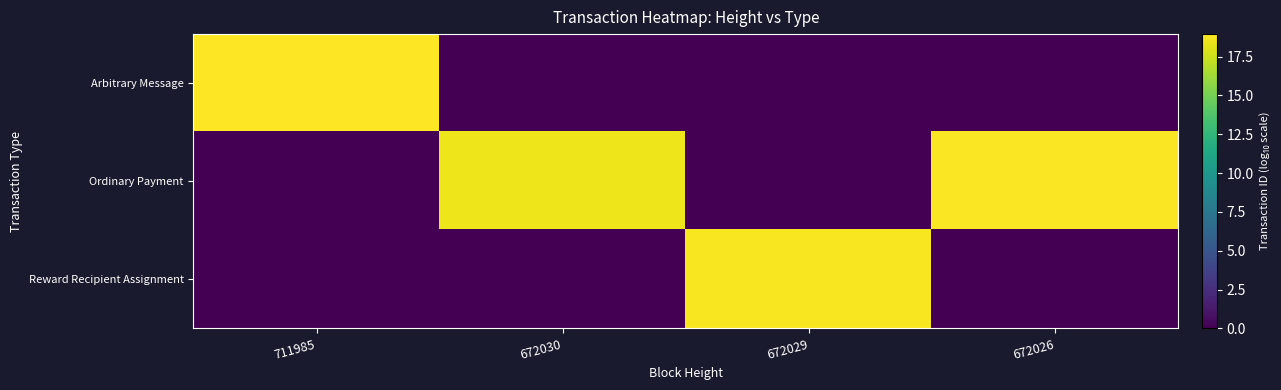

What is the spread (max minus min) of values at 672026?

18.8